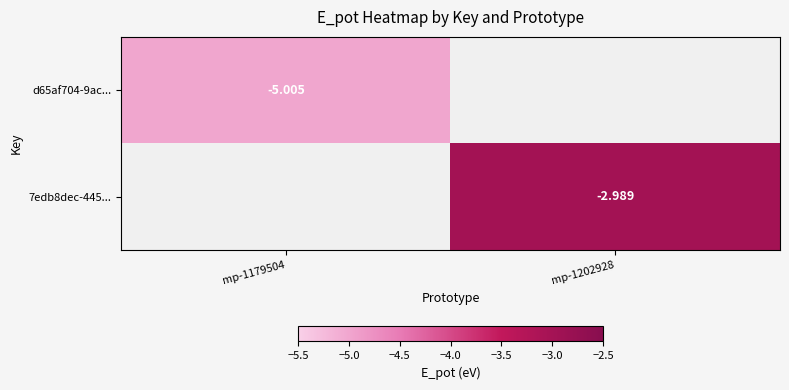

List the labels in order of d65af704-9ac... value, smallest first.

mp-1179504, mp-1202928